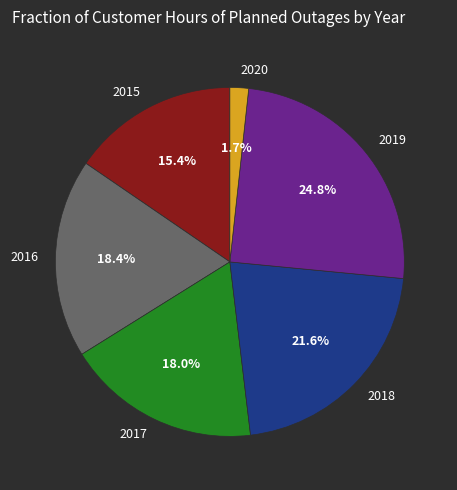

What percentage is the 2015 slice, to the nearest percent?

15%